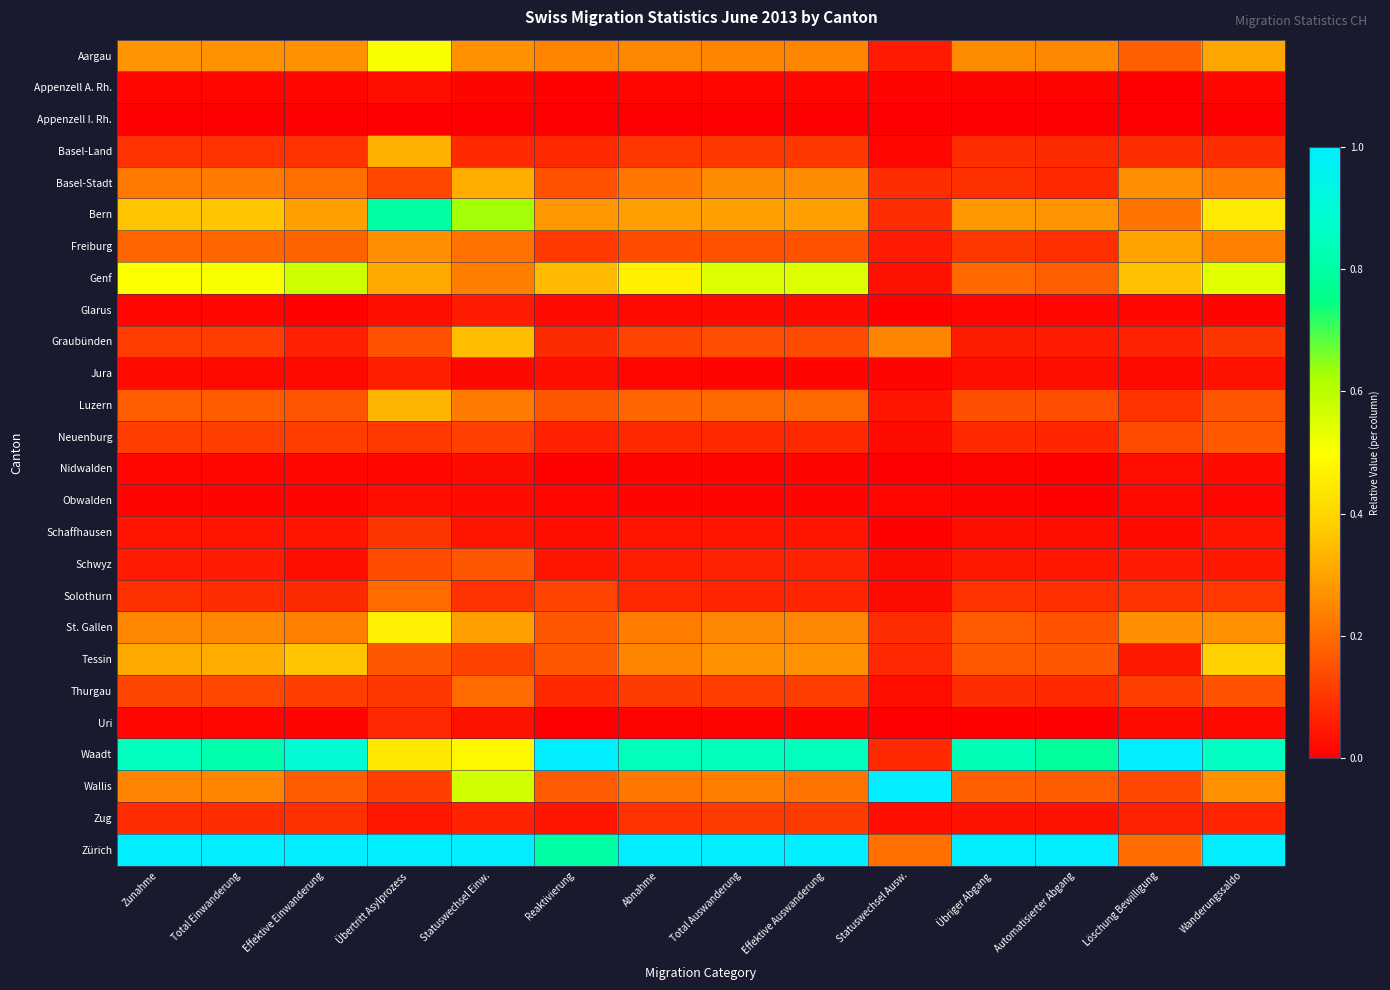

Reading right to left, transcribe all the data shown in this chart.

Aargau: Wanderungssaldo=0.3	Löschung Bewilligung=0.2	Automatisierter Abgang=0.3	Übriger Abgang=0.3	Statuswechsel Ausw.=0.1	Effektive Auswanderung=0.2	Total Auswanderung=0.2	Abnahme=0.2	Reaktivierung=0.2	Statuswechsel Einw.=0.3	Übertritt Asylprozess=0.5	Effektive Einwanderung=0.3	Total Einwanderung=0.3	Zunahme=0.3
Appenzell A. Rh.: Wanderungssaldo=0.0	Löschung Bewilligung=0.0	Automatisierter Abgang=0.0	Übriger Abgang=0.0	Statuswechsel Ausw.=0.0	Effektive Auswanderung=0.0	Total Auswanderung=0.0	Abnahme=0.0	Reaktivierung=0.0	Statuswechsel Einw.=0.0	Übertritt Asylprozess=0.0	Effektive Einwanderung=0.0	Total Einwanderung=0.0	Zunahme=0.0
Appenzell I. Rh.: Wanderungssaldo=0.0	Löschung Bewilligung=0.0	Automatisierter Abgang=0.0	Übriger Abgang=0.0	Statuswechsel Ausw.=0.0	Effektive Auswanderung=0.0	Total Auswanderung=0.0	Abnahme=0.0	Reaktivierung=0.0	Statuswechsel Einw.=0.0	Übertritt Asylprozess=0.0	Effektive Einwanderung=0.0	Total Einwanderung=0.0	Zunahme=0.0
Basel-Land: Wanderungssaldo=0.1	Löschung Bewilligung=0.1	Automatisierter Abgang=0.1	Übriger Abgang=0.1	Statuswechsel Ausw.=0.0	Effektive Auswanderung=0.1	Total Auswanderung=0.1	Abnahme=0.1	Reaktivierung=0.1	Statuswechsel Einw.=0.1	Übertritt Asylprozess=0.3	Effektive Einwanderung=0.1	Total Einwanderung=0.1	Zunahme=0.1
Basel-Stadt: Wanderungssaldo=0.2	Löschung Bewilligung=0.3	Automatisierter Abgang=0.1	Übriger Abgang=0.1	Statuswechsel Ausw.=0.1	Effektive Auswanderung=0.3	Total Auswanderung=0.3	Abnahme=0.2	Reaktivierung=0.2	Statuswechsel Einw.=0.3	Übertritt Asylprozess=0.1	Effektive Einwanderung=0.2	Total Einwanderung=0.2	Zunahme=0.2
Bern: Wanderungssaldo=0.4	Löschung Bewilligung=0.2	Automatisierter Abgang=0.3	Übriger Abgang=0.3	Statuswechsel Ausw.=0.1	Effektive Auswanderung=0.3	Total Auswanderung=0.3	Abnahme=0.3	Reaktivierung=0.3	Statuswechsel Einw.=0.6	Übertritt Asylprozess=0.8	Effektive Einwanderung=0.3	Total Einwanderung=0.4	Zunahme=0.4
Freiburg: Wanderungssaldo=0.2	Löschung Bewilligung=0.3	Automatisierter Abgang=0.1	Übriger Abgang=0.1	Statuswechsel Ausw.=0.1	Effektive Auswanderung=0.2	Total Auswanderung=0.2	Abnahme=0.1	Reaktivierung=0.1	Statuswechsel Einw.=0.2	Übertritt Asylprozess=0.3	Effektive Einwanderung=0.2	Total Einwanderung=0.2	Zunahme=0.2
Genf: Wanderungssaldo=0.5	Löschung Bewilligung=0.4	Automatisierter Abgang=0.2	Übriger Abgang=0.2	Statuswechsel Ausw.=0.0	Effektive Auswanderung=0.6	Total Auswanderung=0.5	Abnahme=0.5	Reaktivierung=0.3	Statuswechsel Einw.=0.2	Übertritt Asylprozess=0.3	Effektive Einwanderung=0.6	Total Einwanderung=0.5	Zunahme=0.5
Glarus: Wanderungssaldo=0.0	Löschung Bewilligung=0.0	Automatisierter Abgang=0.0	Übriger Abgang=0.0	Statuswechsel Ausw.=0.0	Effektive Auswanderung=0.0	Total Auswanderung=0.0	Abnahme=0.0	Reaktivierung=0.0	Statuswechsel Einw.=0.1	Übertritt Asylprozess=0.0	Effektive Einwanderung=0.0	Total Einwanderung=0.0	Zunahme=0.0
Graubünden: Wanderungssaldo=0.1	Löschung Bewilligung=0.1	Automatisierter Abgang=0.1	Übriger Abgang=0.1	Statuswechsel Ausw.=0.2	Effektive Auswanderung=0.1	Total Auswanderung=0.1	Abnahme=0.1	Reaktivierung=0.1	Statuswechsel Einw.=0.3	Übertritt Asylprozess=0.2	Effektive Einwanderung=0.1	Total Einwanderung=0.1	Zunahme=0.1
Jura: Wanderungssaldo=0.0	Löschung Bewilligung=0.0	Automatisierter Abgang=0.0	Übriger Abgang=0.0	Statuswechsel Ausw.=0.0	Effektive Auswanderung=0.0	Total Auswanderung=0.0	Abnahme=0.0	Reaktivierung=0.0	Statuswechsel Einw.=0.0	Übertritt Asylprozess=0.1	Effektive Einwanderung=0.0	Total Einwanderung=0.0	Zunahme=0.0
Luzern: Wanderungssaldo=0.2	Löschung Bewilligung=0.1	Automatisierter Abgang=0.1	Übriger Abgang=0.1	Statuswechsel Ausw.=0.0	Effektive Auswanderung=0.2	Total Auswanderung=0.2	Abnahme=0.2	Reaktivierung=0.2	Statuswechsel Einw.=0.2	Übertritt Asylprozess=0.3	Effektive Einwanderung=0.2	Total Einwanderung=0.2	Zunahme=0.2
Neuenburg: Wanderungssaldo=0.2	Löschung Bewilligung=0.1	Automatisierter Abgang=0.1	Übriger Abgang=0.1	Statuswechsel Ausw.=0.0	Effektive Auswanderung=0.1	Total Auswanderung=0.1	Abnahme=0.1	Reaktivierung=0.1	Statuswechsel Einw.=0.1	Übertritt Asylprozess=0.1	Effektive Einwanderung=0.1	Total Einwanderung=0.1	Zunahme=0.1
Nidwalden: Wanderungssaldo=0.0	Löschung Bewilligung=0.0	Automatisierter Abgang=0.0	Übriger Abgang=0.0	Statuswechsel Ausw.=0.0	Effektive Auswanderung=0.0	Total Auswanderung=0.0	Abnahme=0.0	Reaktivierung=0.0	Statuswechsel Einw.=0.0	Übertritt Asylprozess=0.0	Effektive Einwanderung=0.0	Total Einwanderung=0.0	Zunahme=0.0
Obwalden: Wanderungssaldo=0.0	Löschung Bewilligung=0.0	Automatisierter Abgang=0.0	Übriger Abgang=0.0	Statuswechsel Ausw.=0.0	Effektive Auswanderung=0.0	Total Auswanderung=0.0	Abnahme=0.0	Reaktivierung=0.0	Statuswechsel Einw.=0.0	Übertritt Asylprozess=0.0	Effektive Einwanderung=0.0	Total Einwanderung=0.0	Zunahme=0.0
Schaffhausen: Wanderungssaldo=0.0	Löschung Bewilligung=0.0	Automatisierter Abgang=0.0	Übriger Abgang=0.0	Statuswechsel Ausw.=0.0	Effektive Auswanderung=0.0	Total Auswanderung=0.0	Abnahme=0.0	Reaktivierung=0.0	Statuswechsel Einw.=0.0	Übertritt Asylprozess=0.1	Effektive Einwanderung=0.0	Total Einwanderung=0.0	Zunahme=0.0
Schwyz: Wanderungssaldo=0.0	Löschung Bewilligung=0.1	Automatisierter Abgang=0.0	Übriger Abgang=0.0	Statuswechsel Ausw.=0.0	Effektive Auswanderung=0.1	Total Auswanderung=0.1	Abnahme=0.1	Reaktivierung=0.0	Statuswechsel Einw.=0.2	Übertritt Asylprozess=0.1	Effektive Einwanderung=0.0	Total Einwanderung=0.1	Zunahme=0.1
Solothurn: Wanderungssaldo=0.1	Löschung Bewilligung=0.1	Automatisierter Abgang=0.1	Übriger Abgang=0.1	Statuswechsel Ausw.=0.0	Effektive Auswanderung=0.1	Total Auswanderung=0.1	Abnahme=0.1	Reaktivierung=0.1	Statuswechsel Einw.=0.1	Übertritt Asylprozess=0.2	Effektive Einwanderung=0.1	Total Einwanderung=0.1	Zunahme=0.1
St. Gallen: Wanderungssaldo=0.3	Löschung Bewilligung=0.3	Automatisierter Abgang=0.2	Übriger Abgang=0.2	Statuswechsel Ausw.=0.1	Effektive Auswanderung=0.2	Total Auswanderung=0.2	Abnahme=0.2	Reaktivierung=0.2	Statuswechsel Einw.=0.3	Übertritt Asylprozess=0.5	Effektive Einwanderung=0.2	Total Einwanderung=0.2	Zunahme=0.2
Tessin: Wanderungssaldo=0.4	Löschung Bewilligung=0.0	Automatisierter Abgang=0.2	Übriger Abgang=0.2	Statuswechsel Ausw.=0.1	Effektive Auswanderung=0.3	Total Auswanderung=0.3	Abnahme=0.2	Reaktivierung=0.2	Statuswechsel Einw.=0.1	Übertritt Asylprozess=0.2	Effektive Einwanderung=0.4	Total Einwanderung=0.3	Zunahme=0.3
Thurgau: Wanderungssaldo=0.2	Löschung Bewilligung=0.1	Automatisierter Abgang=0.1	Übriger Abgang=0.1	Statuswechsel Ausw.=0.0	Effektive Auswanderung=0.1	Total Auswanderung=0.1	Abnahme=0.1	Reaktivierung=0.1	Statuswechsel Einw.=0.2	Übertritt Asylprozess=0.1	Effektive Einwanderung=0.1	Total Einwanderung=0.1	Zunahme=0.1
Uri: Wanderungssaldo=0.0	Löschung Bewilligung=0.0	Automatisierter Abgang=0.0	Übriger Abgang=0.0	Statuswechsel Ausw.=0.0	Effektive Auswanderung=0.0	Total Auswanderung=0.0	Abnahme=0.0	Reaktivierung=0.0	Statuswechsel Einw.=0.0	Übertritt Asylprozess=0.1	Effektive Einwanderung=0.0	Total Einwanderung=0.0	Zunahme=0.0
Waadt: Wanderungssaldo=0.9	Löschung Bewilligung=1.0	Automatisierter Abgang=0.8	Übriger Abgang=0.8	Statuswechsel Ausw.=0.1	Effektive Auswanderung=0.8	Total Auswanderung=0.8	Abnahme=0.8	Reaktivierung=1.0	Statuswechsel Einw.=0.5	Übertritt Asylprozess=0.4	Effektive Einwanderung=0.9	Total Einwanderung=0.8	Zunahme=0.8
Wallis: Wanderungssaldo=0.3	Löschung Bewilligung=0.1	Automatisierter Abgang=0.2	Übriger Abgang=0.2	Statuswechsel Ausw.=1.0	Effektive Auswanderung=0.2	Total Auswanderung=0.2	Abnahme=0.2	Reaktivierung=0.2	Statuswechsel Einw.=0.6	Übertritt Asylprozess=0.1	Effektive Einwanderung=0.2	Total Einwanderung=0.2	Zunahme=0.2
Zug: Wanderungssaldo=0.1	Löschung Bewilligung=0.1	Automatisierter Abgang=0.0	Übriger Abgang=0.0	Statuswechsel Ausw.=0.0	Effektive Auswanderung=0.1	Total Auswanderung=0.1	Abnahme=0.1	Reaktivierung=0.0	Statuswechsel Einw.=0.1	Übertritt Asylprozess=0.0	Effektive Einwanderung=0.1	Total Einwanderung=0.1	Zunahme=0.1
Zürich: Wanderungssaldo=1.0	Löschung Bewilligung=0.2	Automatisierter Abgang=1.0	Übriger Abgang=1.0	Statuswechsel Ausw.=0.2	Effektive Auswanderung=1.0	Total Auswanderung=1.0	Abnahme=1.0	Reaktivierung=0.8	Statuswechsel Einw.=1.0	Übertritt Asylprozess=1.0	Effektive Einwanderung=1.0	Total Einwanderung=1.0	Zunahme=1.0